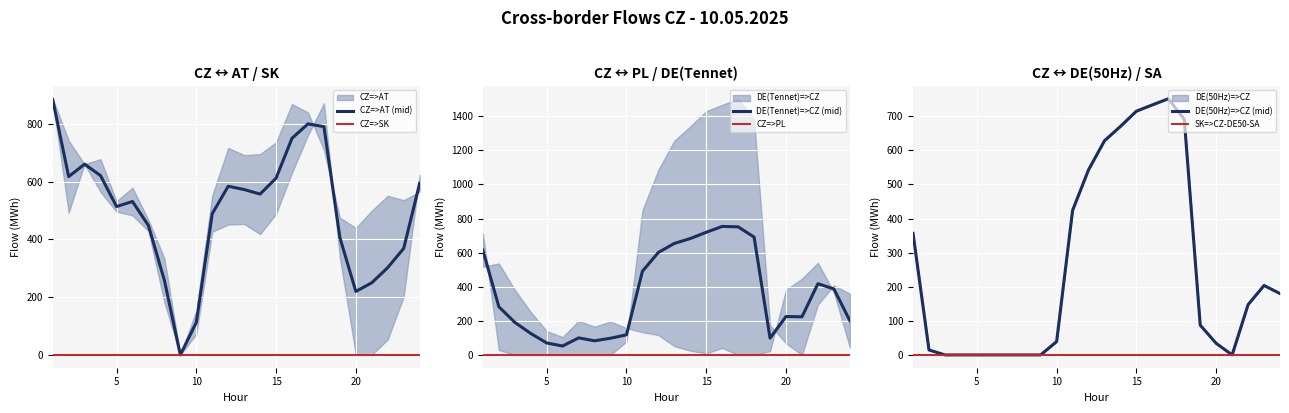

Is it true that CZ=>SK equals 0.0 at 20?

True